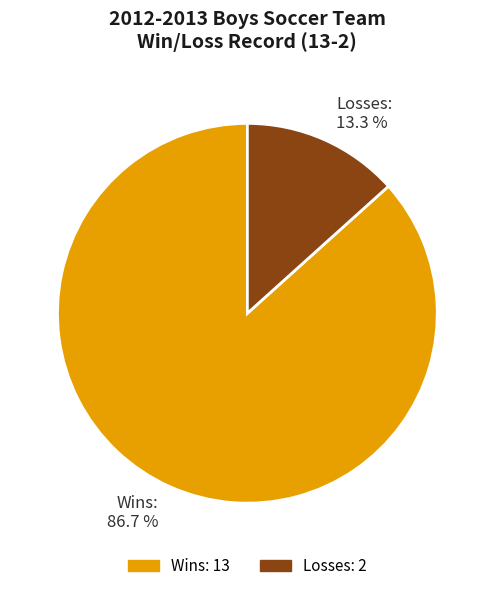

True or false: Wins accounts for 76% of the total.

False